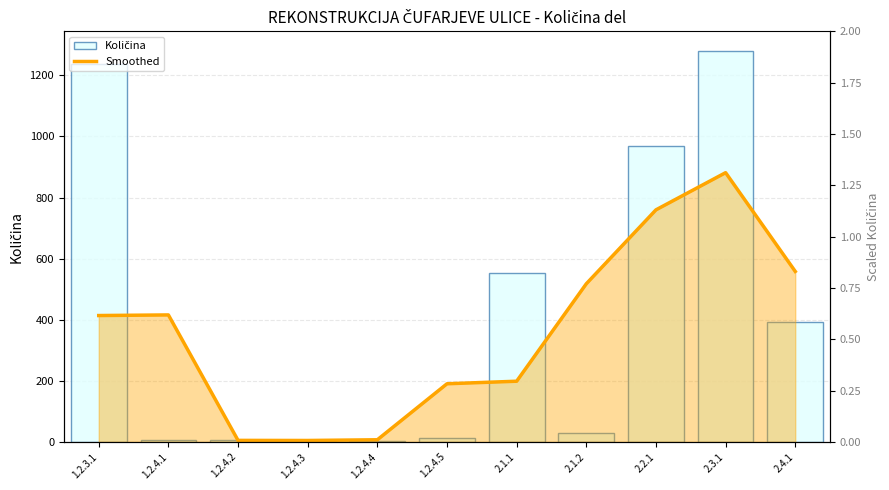

How many bars are there in total?

11